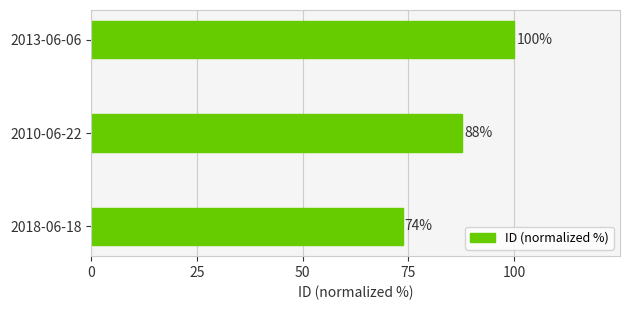

Does the chart contain stacked bars?

No